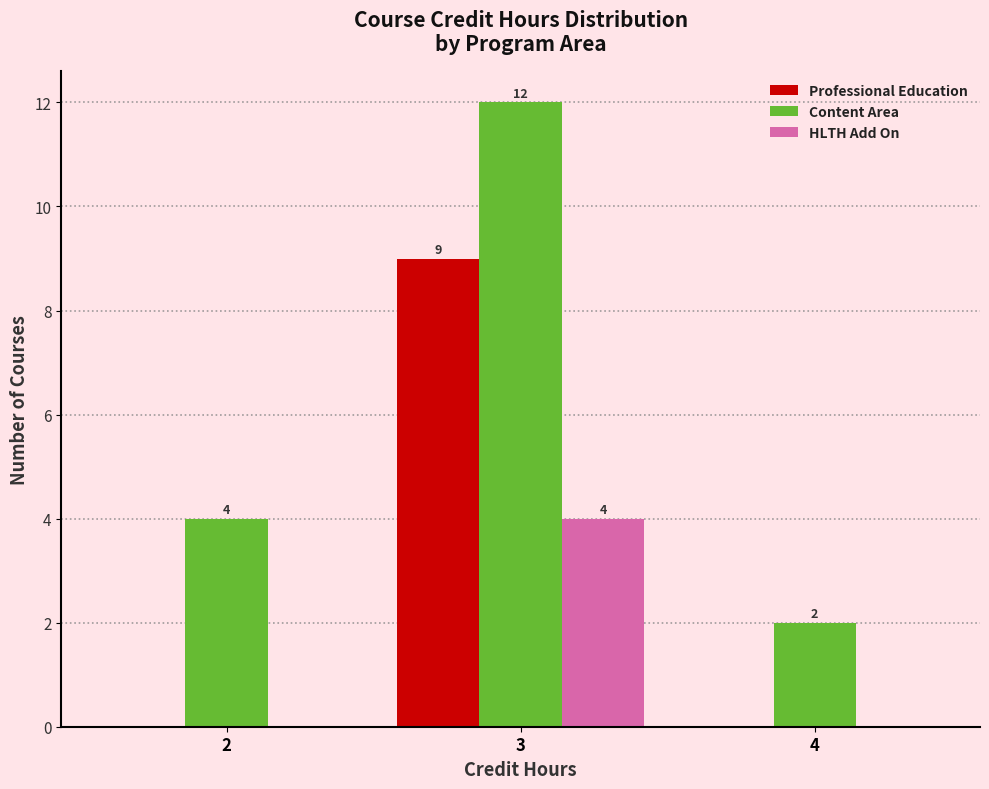

Reading right to left, extract all data points from this chart.

Professional Education: 4=0	3=9	2=0
Content Area: 4=2	3=12	2=4
HLTH Add On: 4=0	3=4	2=0